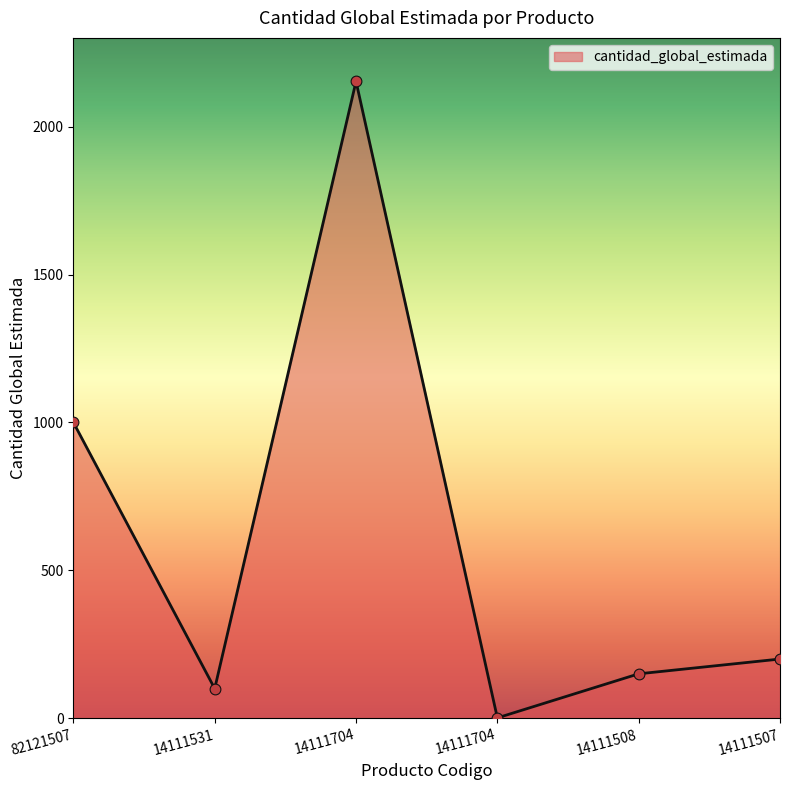

How many categories are shown in the chart?

6